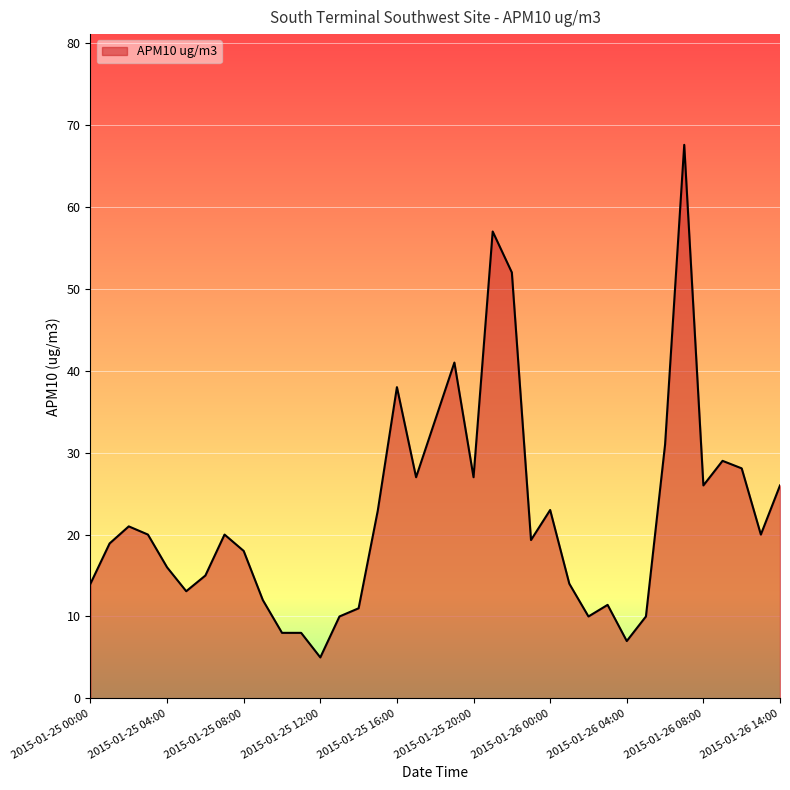

What is the maximum value shown in the chart?

67.6